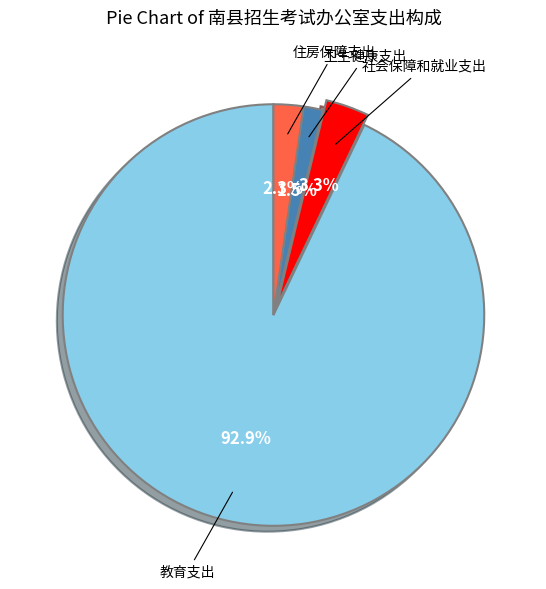

Does any single category account for the majority?

Yes